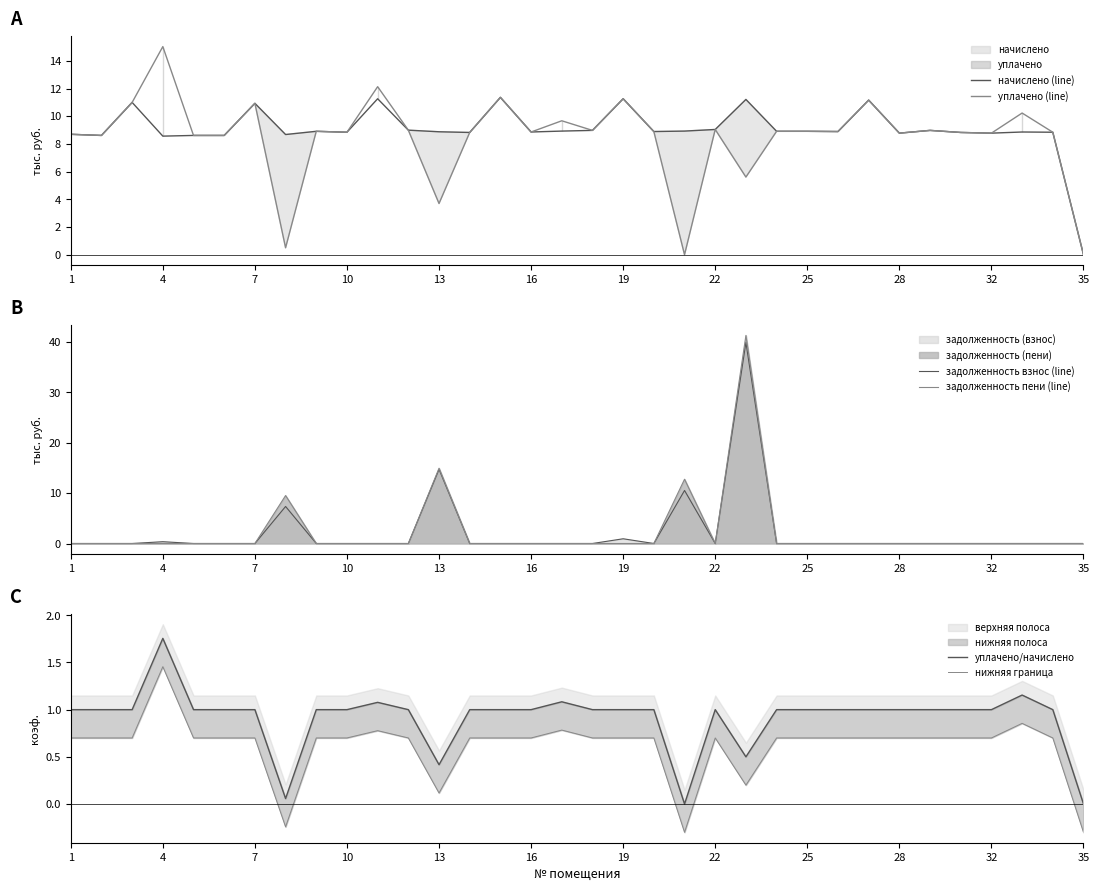

True or false: начислено (line) has more than 0 interior local peaks.

True